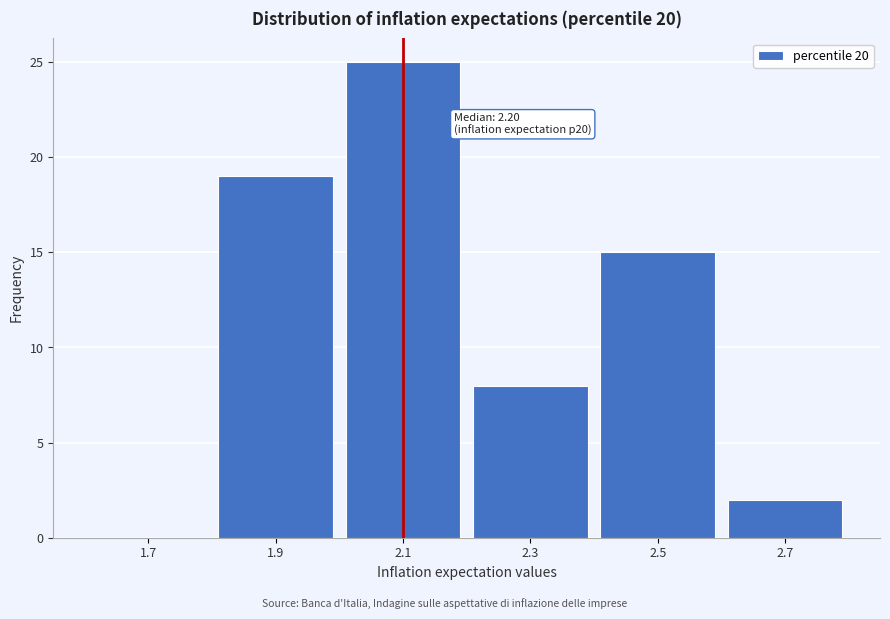

Reading left to right, list all the values displayed in this chart.

1.7=0	1.9=19	2.1=25	2.3=8	2.5=15	2.7=2